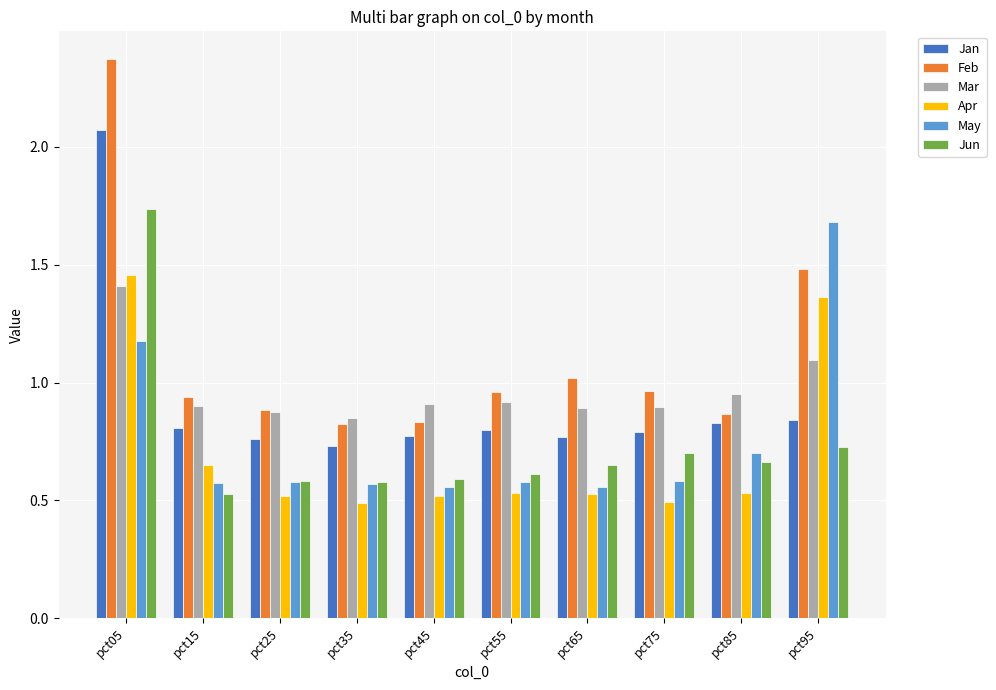

At which label does Feb reach its peak?

pct05